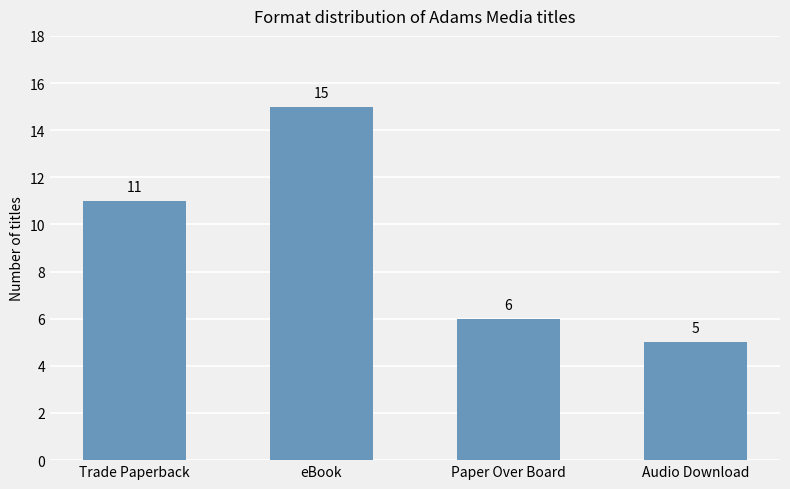

What is the ratio of the value at Trade Paperback to the value at Paper Over Board?

1.8